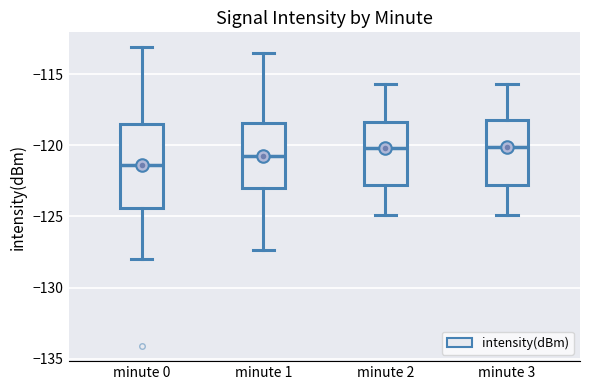

Which box's median line is the lowest?

minute 0